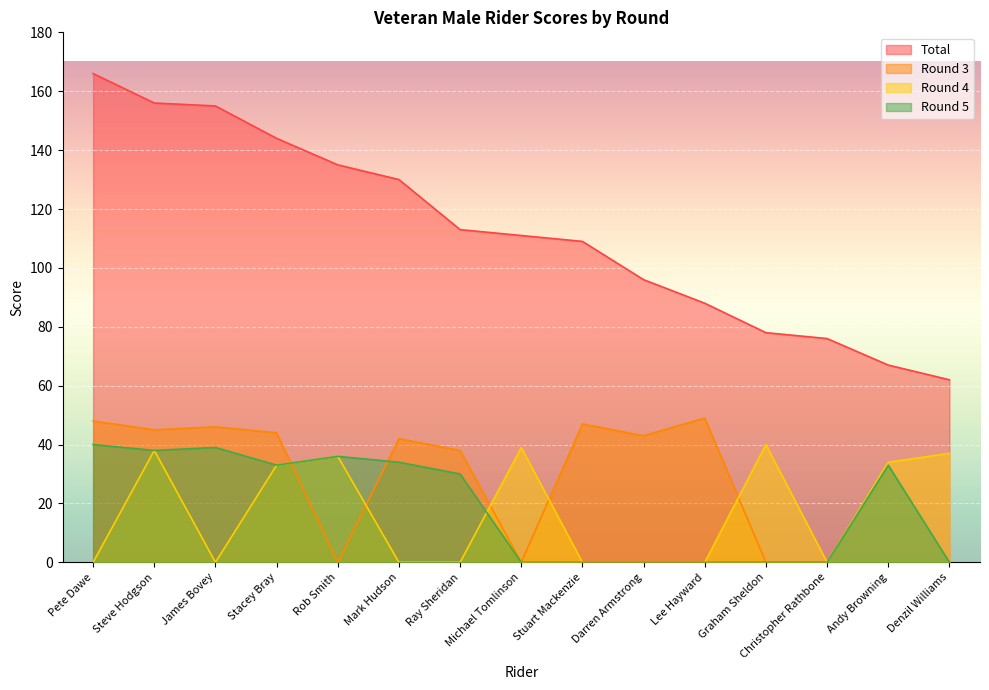

What is the sum of all Total values?

1686